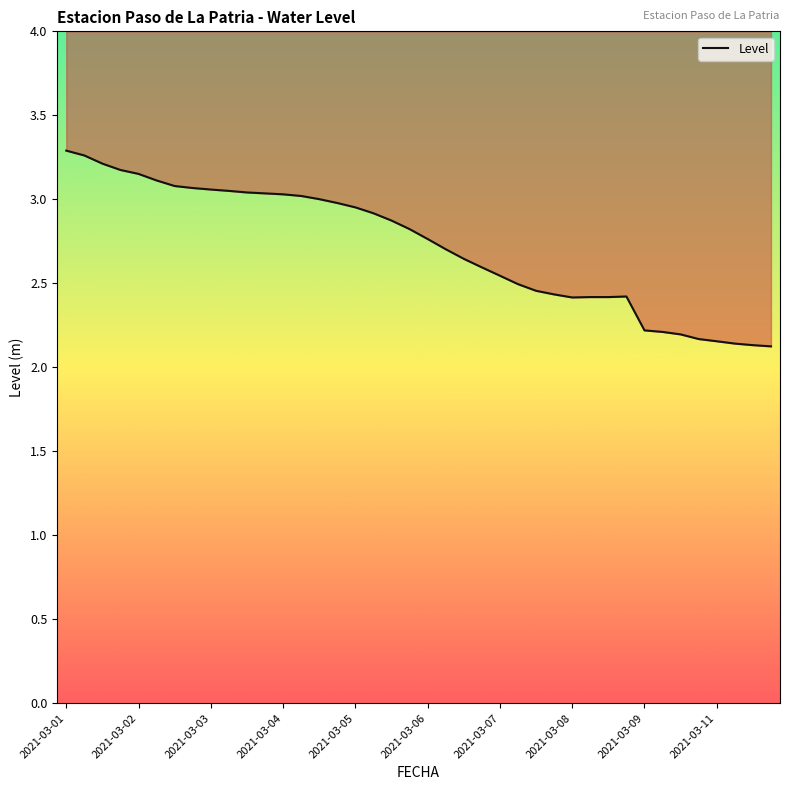

How many points are lower than both their immediate neighbors (excluding endpoints)?

2